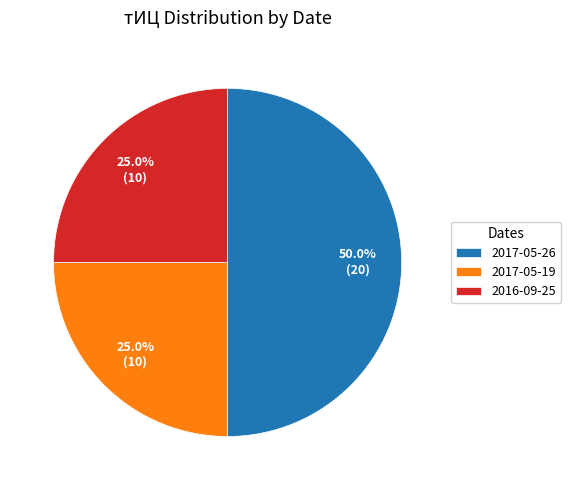

Is the sum of 2017-05-26 and 2017-05-19 greater than half?

Yes